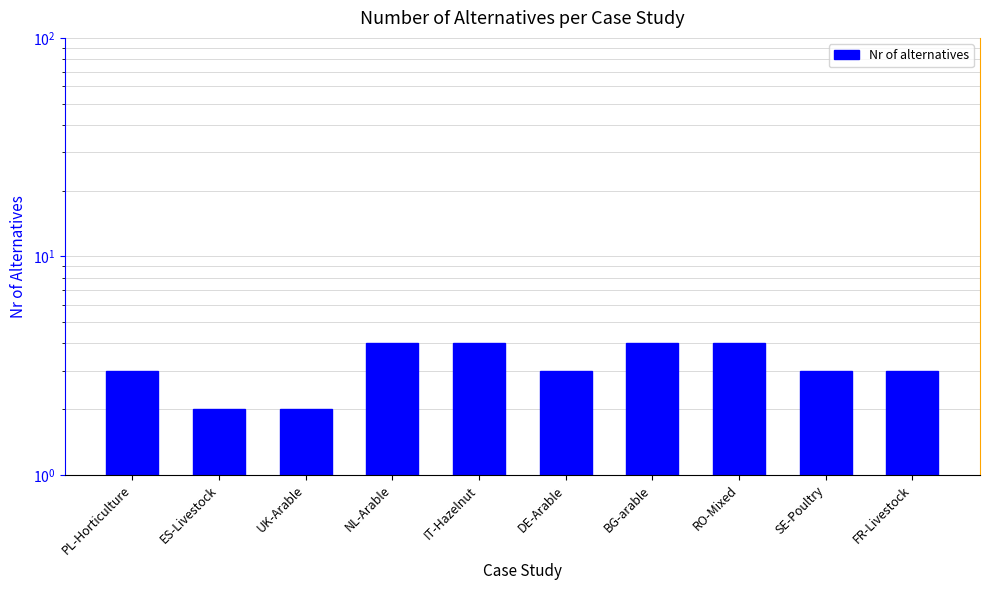

Reading left to right, extract all data points from this chart.

PL-Horticulture=3	ES-Livestock=2	UK-Arable=2	NL-Arable=4	IT-Hazelnut=4	DE-Arable=3	BG-arable=4	RO-Mixed=4	SE-Poultry=3	FR-Livestock=3